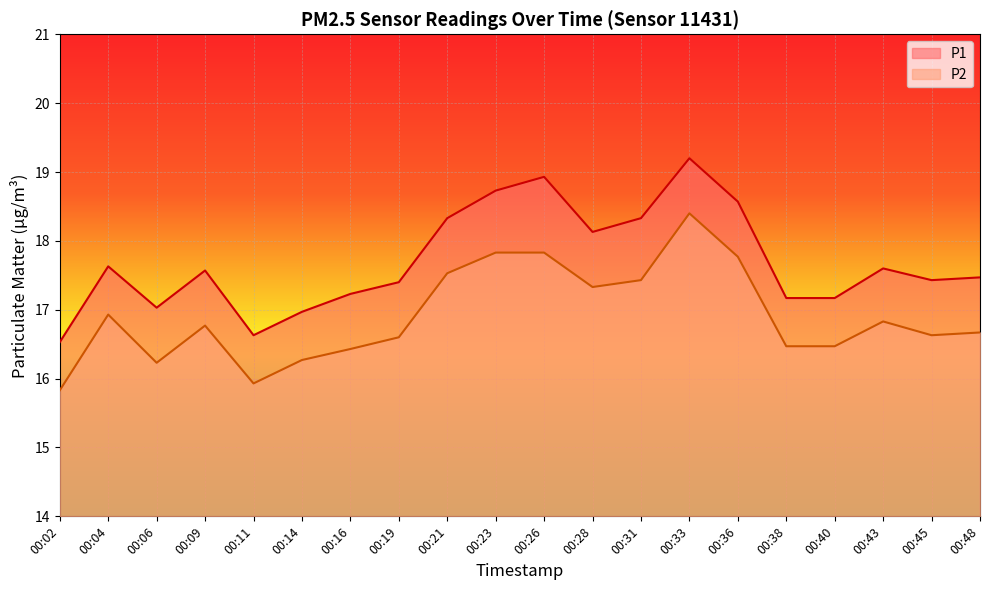

What is the difference between the highest and lowest values at 00:45?

0.8